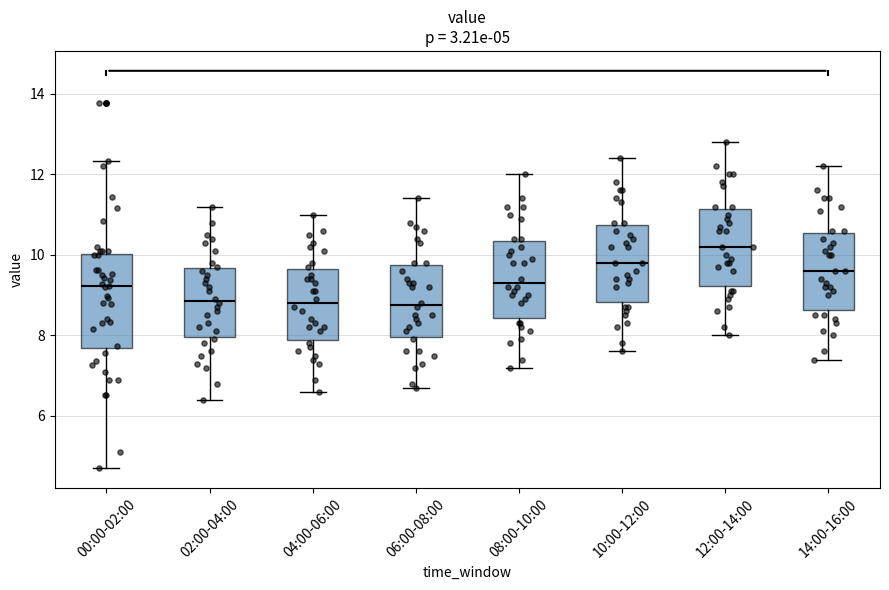

Comparing the boxes themselves (not the whiskers), which one is the tallest?

00:00-02:00